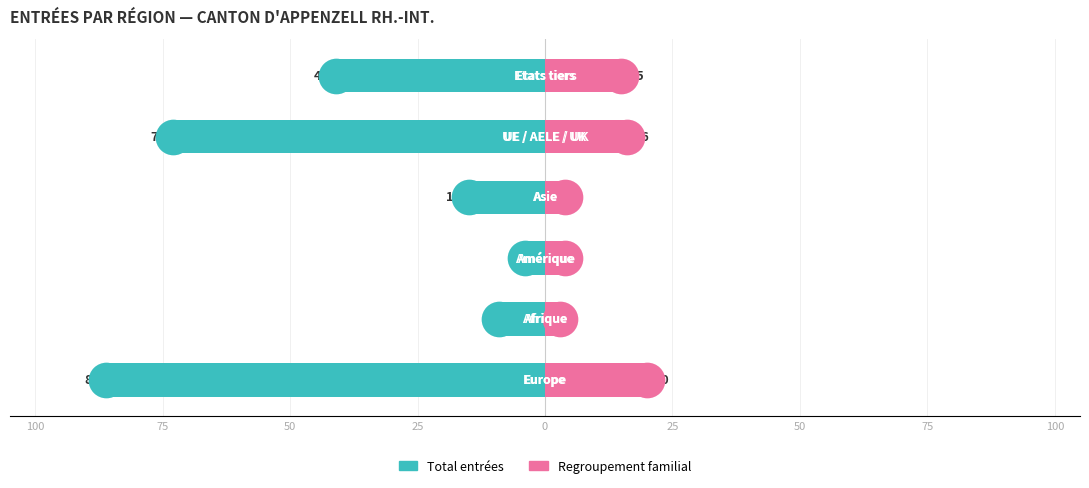

What are all the series names shown in the legend?

Total entrées, Regroupement familial